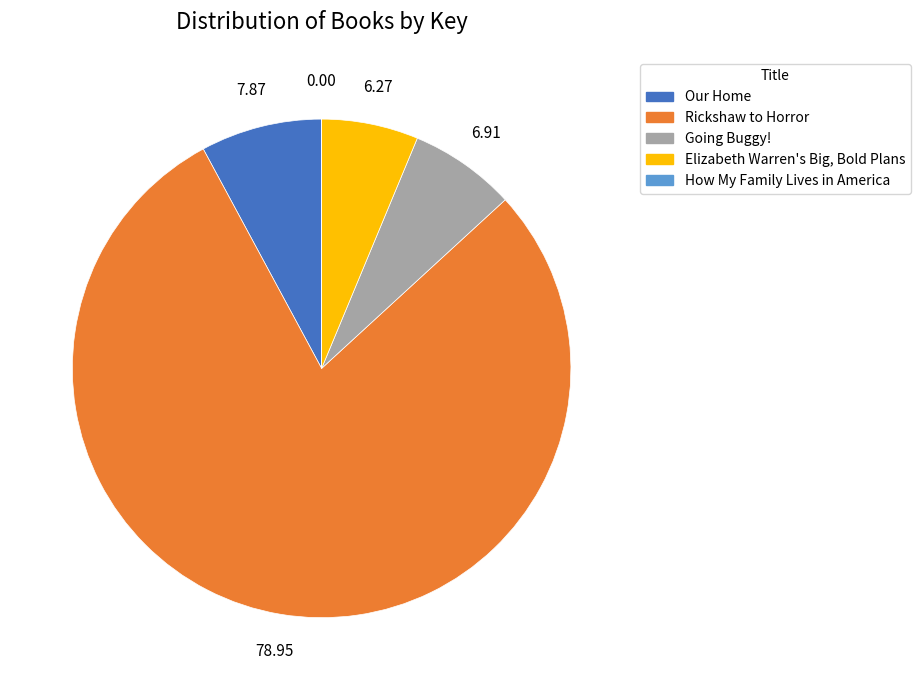

Which slice is the largest?

Rickshaw to Horror